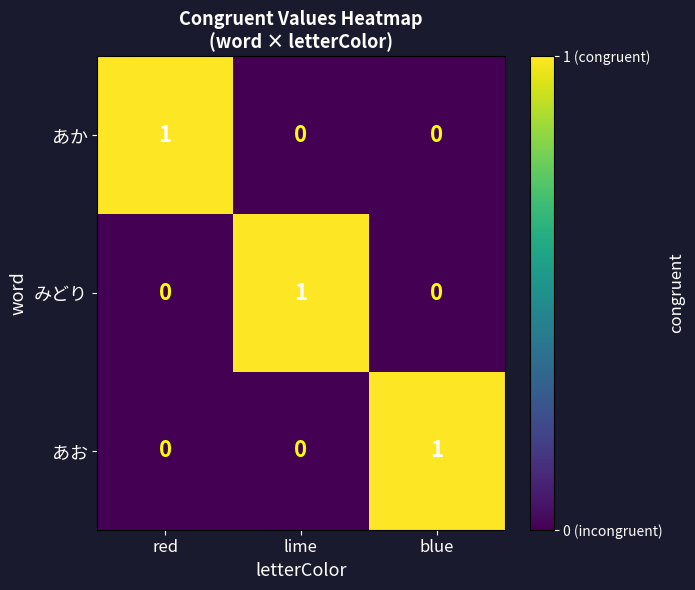

How many みどり values are between 0 and 1?

3